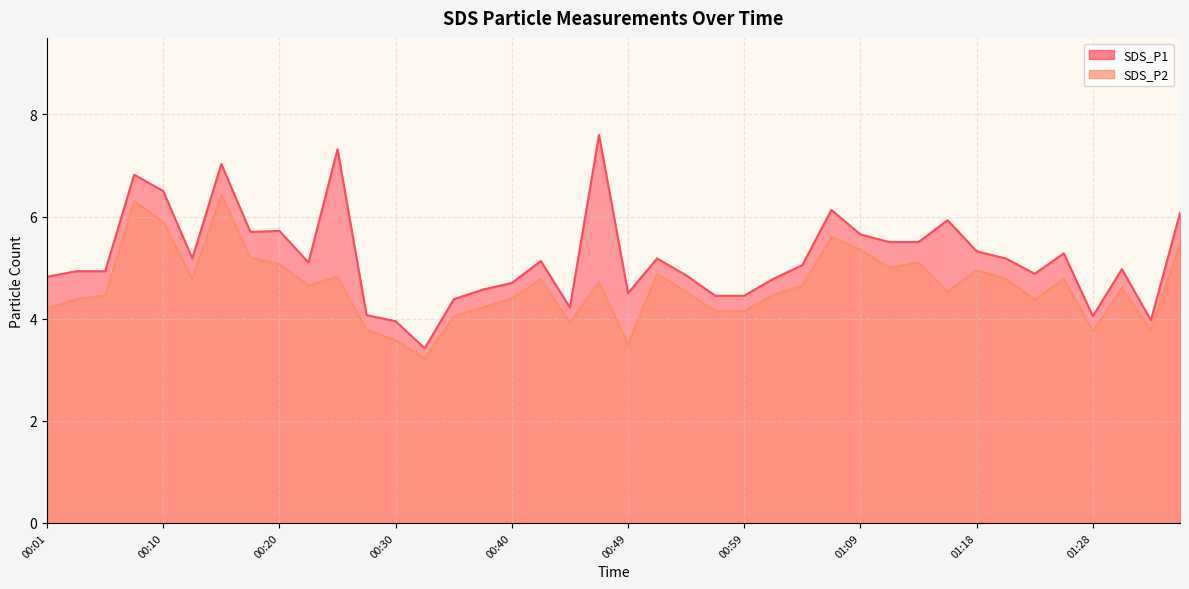

What is the minimum value shown in the chart?

3.2